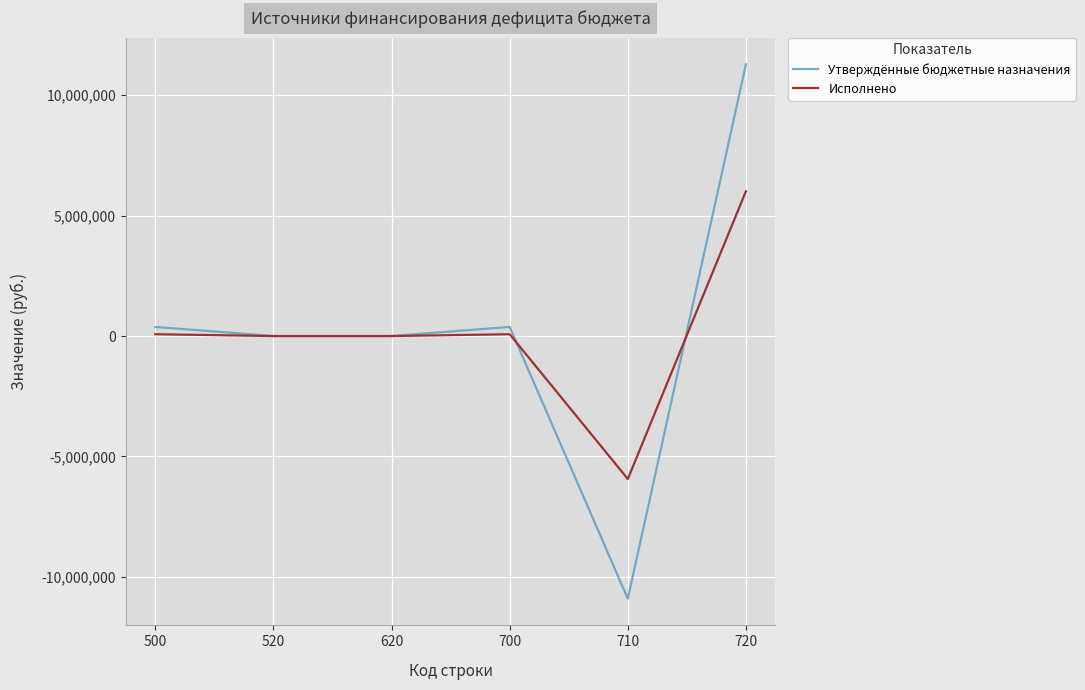

At which category is the sum across all series the highest?

720